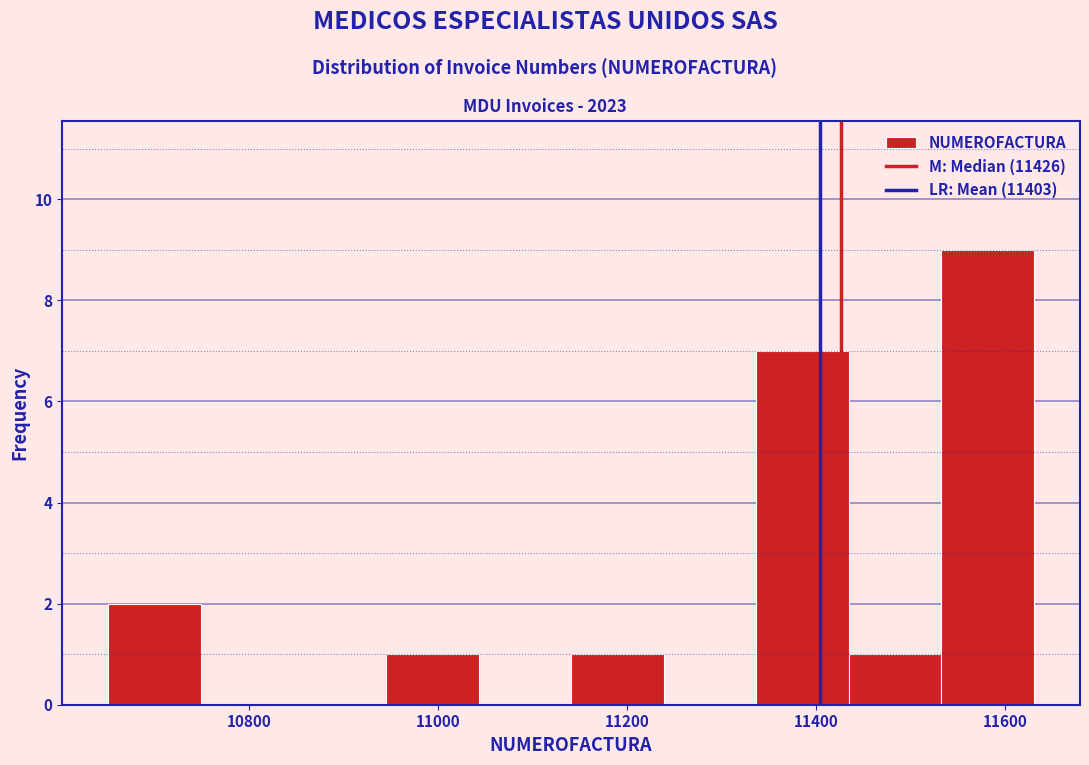

Reading left to right, list every bar in this chart as the range it spans on the x-axis followed by its height. Neither the bar edges nor the heights are printed on the chart, so give them approximately, as read against the axes.

10660 to 10740: 2
10740 to 10840: 0
10840 to 10940: 0
10940 to 11040: 1
11040 to 11140: 0
11140 to 11240: 1
11240 to 11340: 0
11340 to 11440: 7
11440 to 11540: 1
11540 to 11640: 9